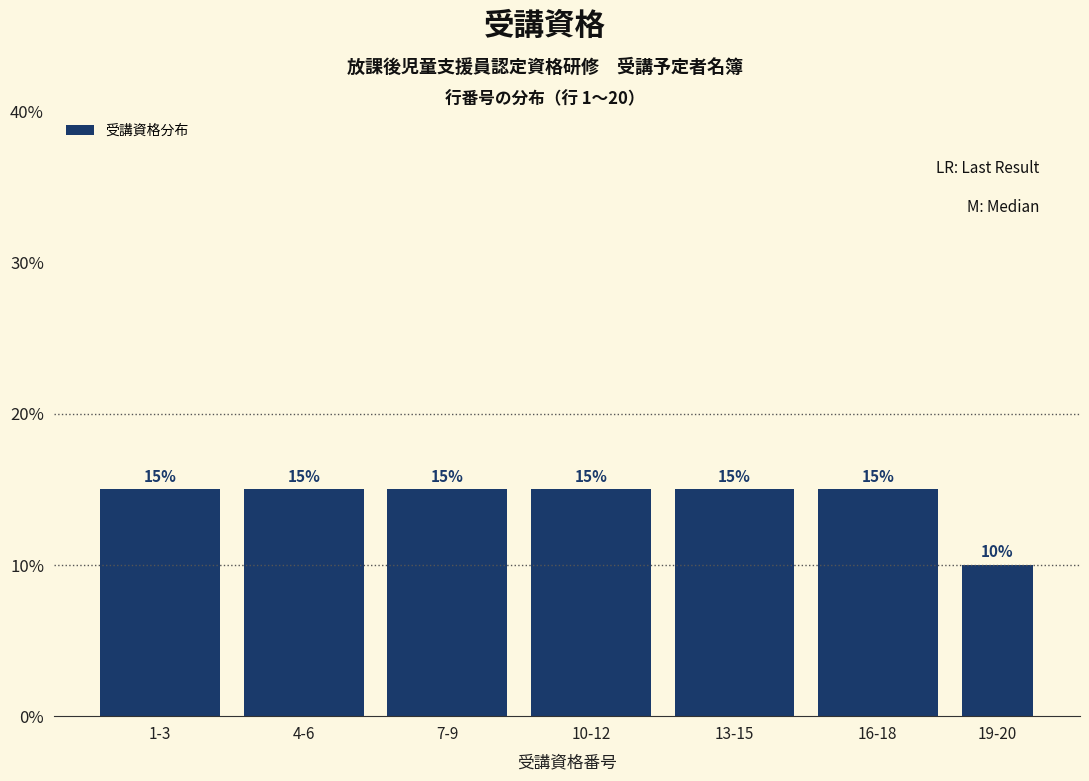

Reading left to right, what are all the values shown in this chart?

15	15	15	15	15	15	10